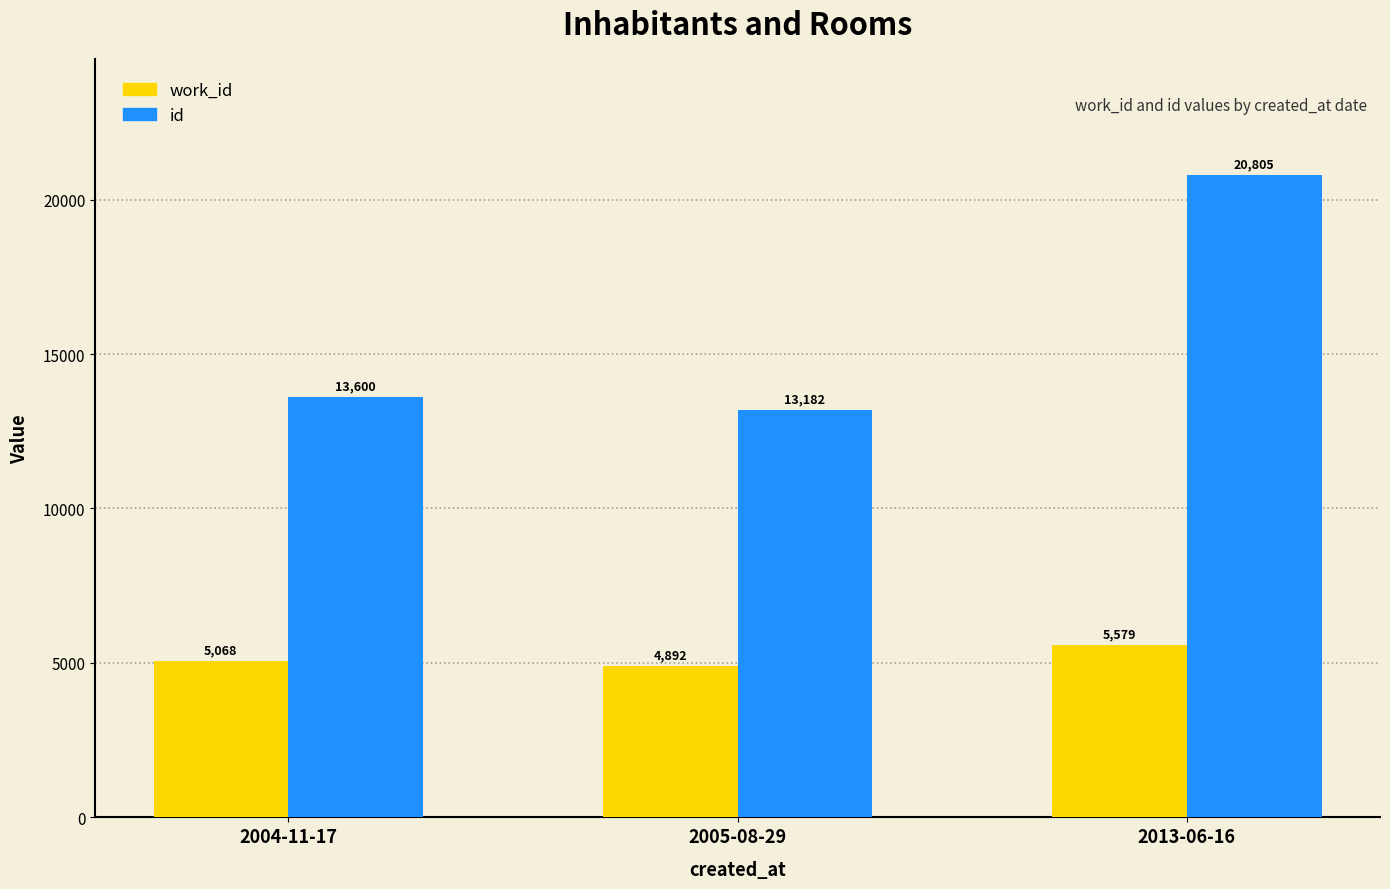

At which label does id reach its peak?

2013-06-16